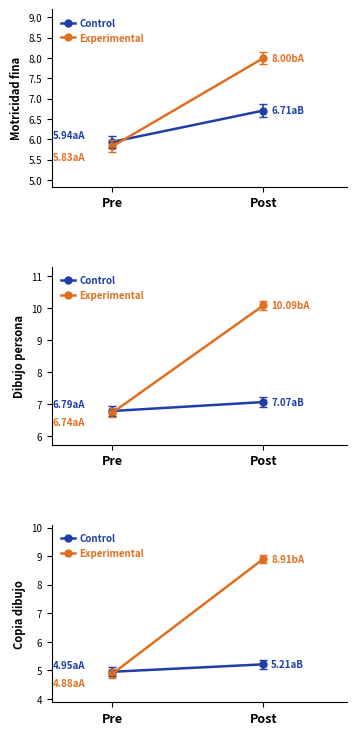

List the series in order of their overall mean, highest first.

Experimental, Control